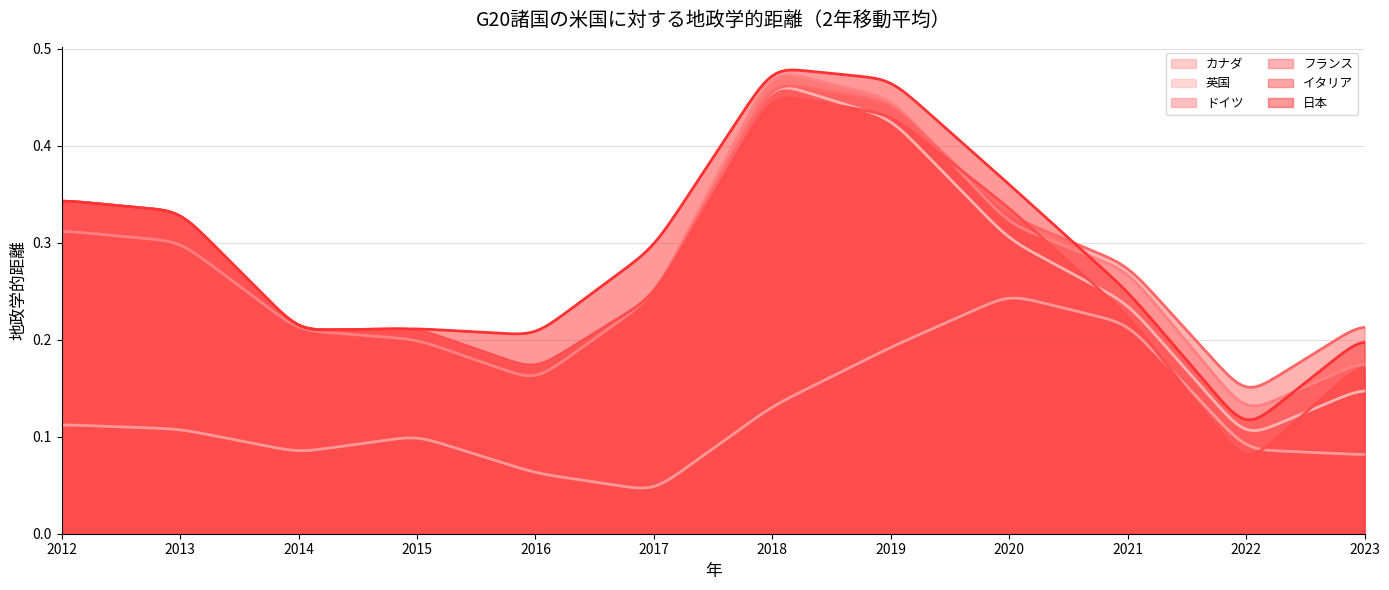

True or false: 英国 and 日本 intersect in this chart.

False